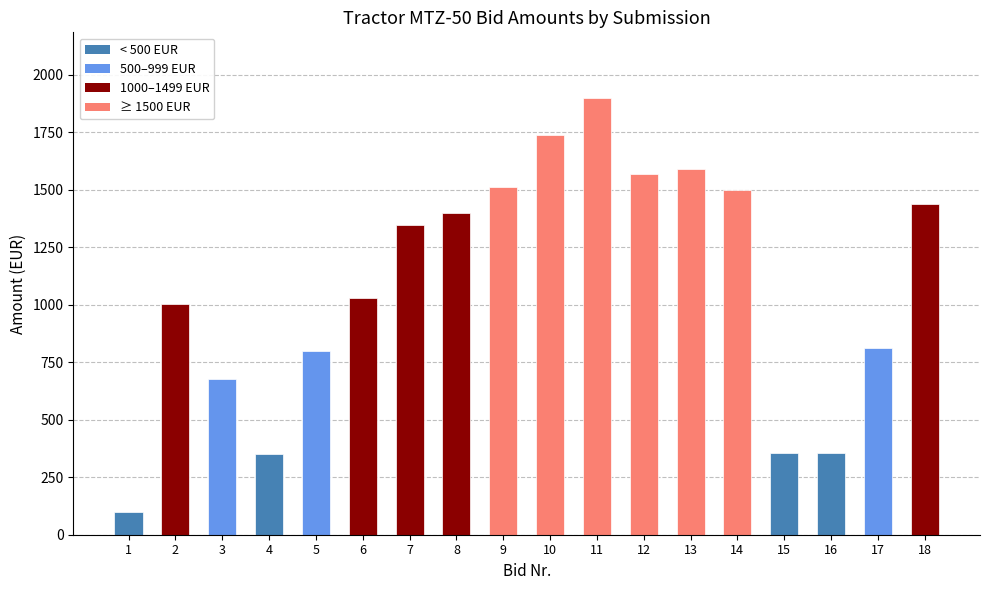

What value does the data have at 1?

100.0